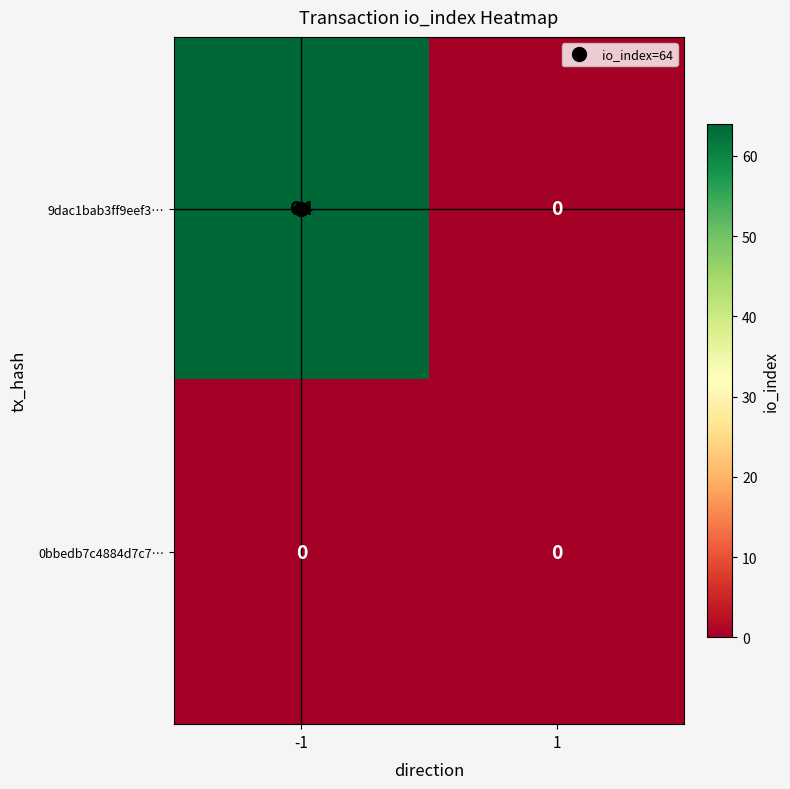

What is the total value across all series at -1?

64